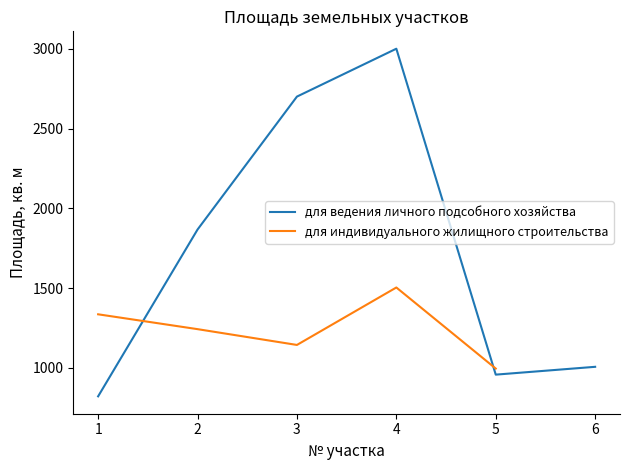

How many data points are above 1867?

2